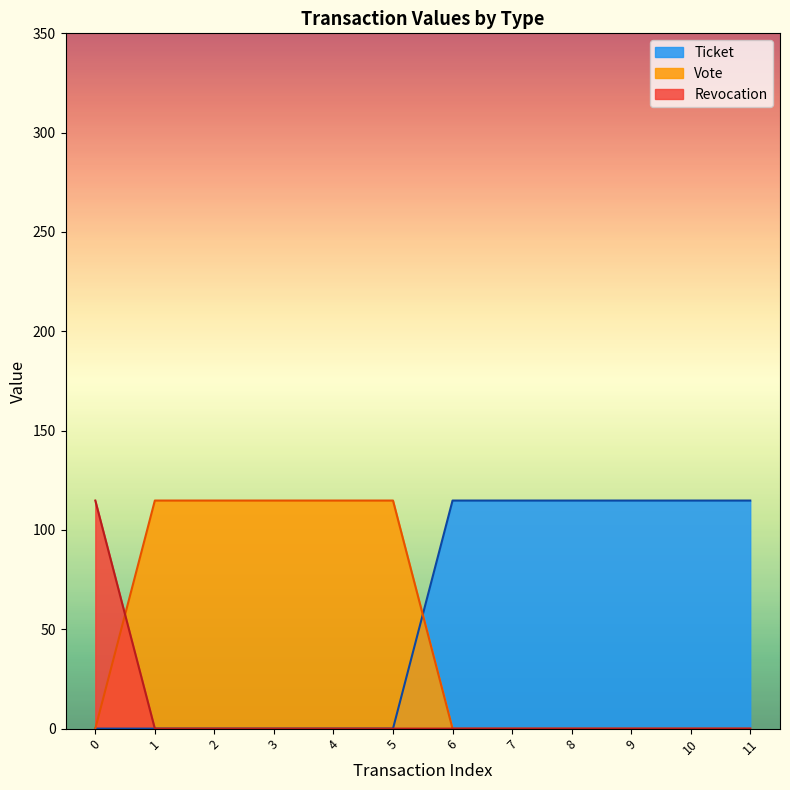

What is the highest value of the Vote series?

114.8